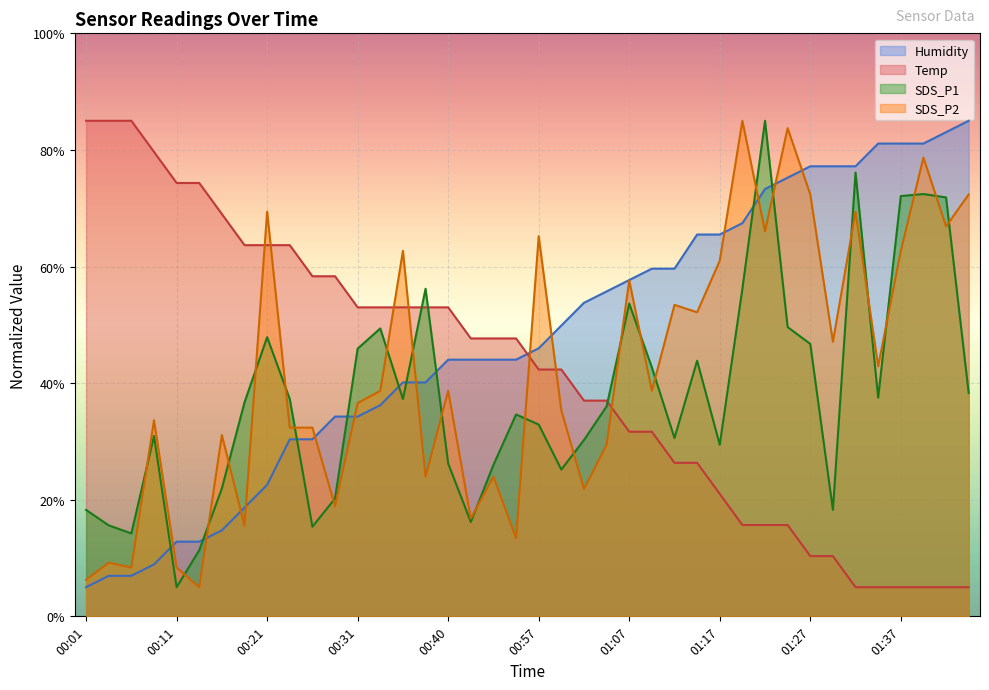

How many data points in Humidity are less than 45?

20